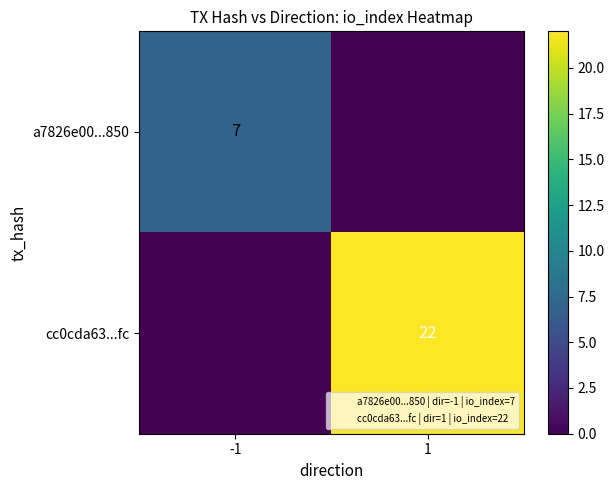

Which category has the highest value across all series?

1